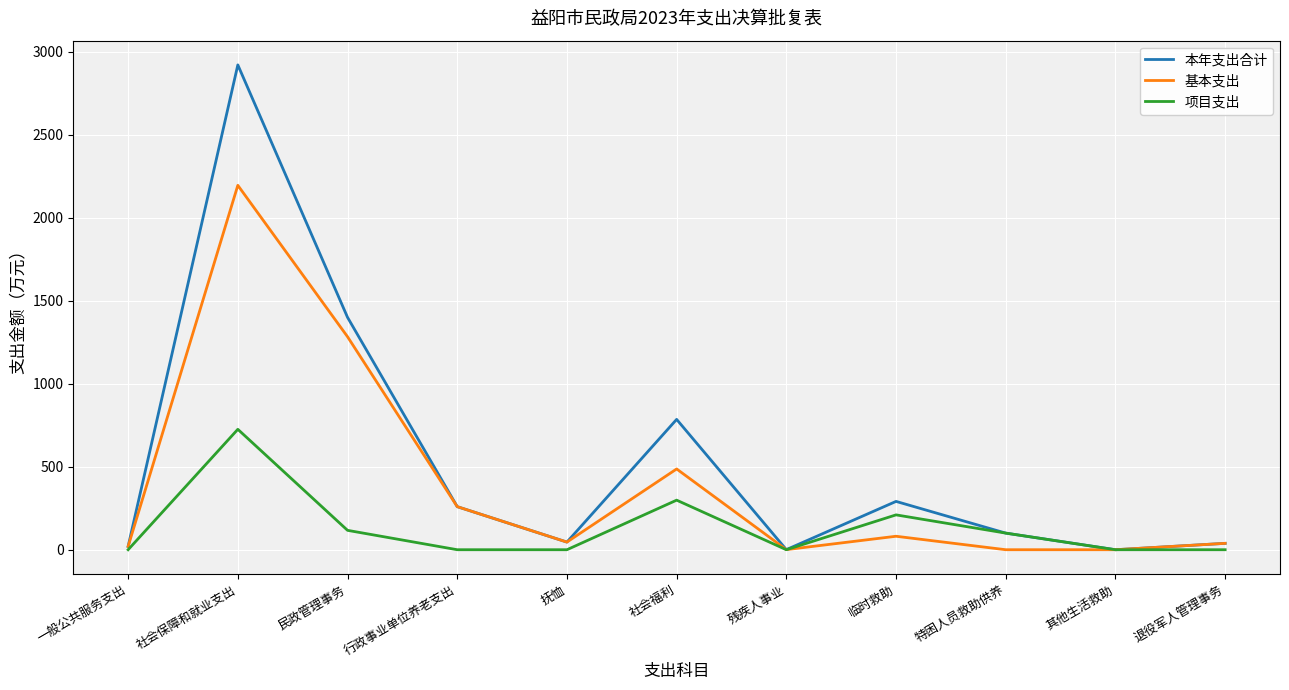

Between 抚恤 and 社会福利, which series saw the biggest shift?

本年支出合计